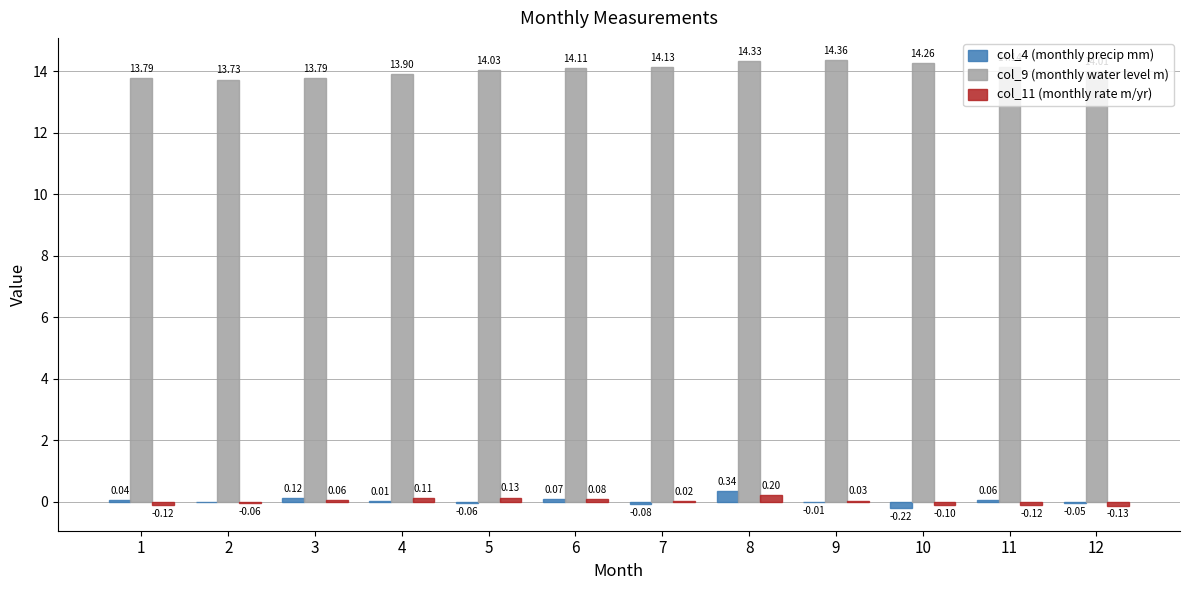

At which category is the sum across all series the highest?

8